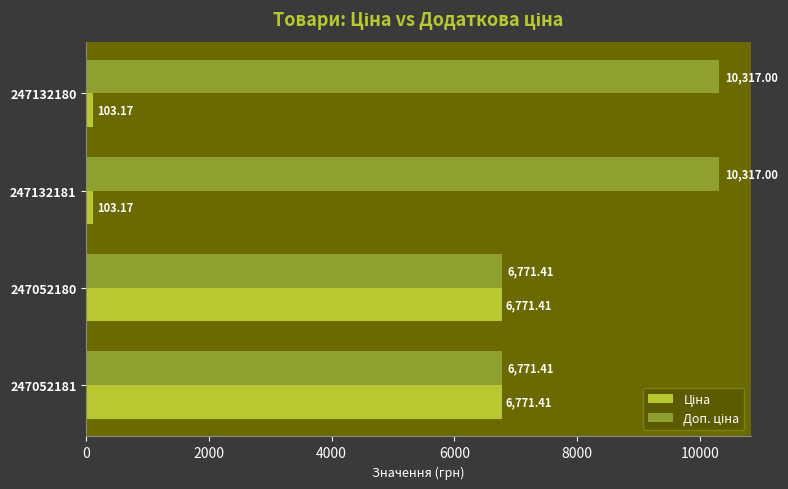

What is the total value across all series at 247132181?

10420.2